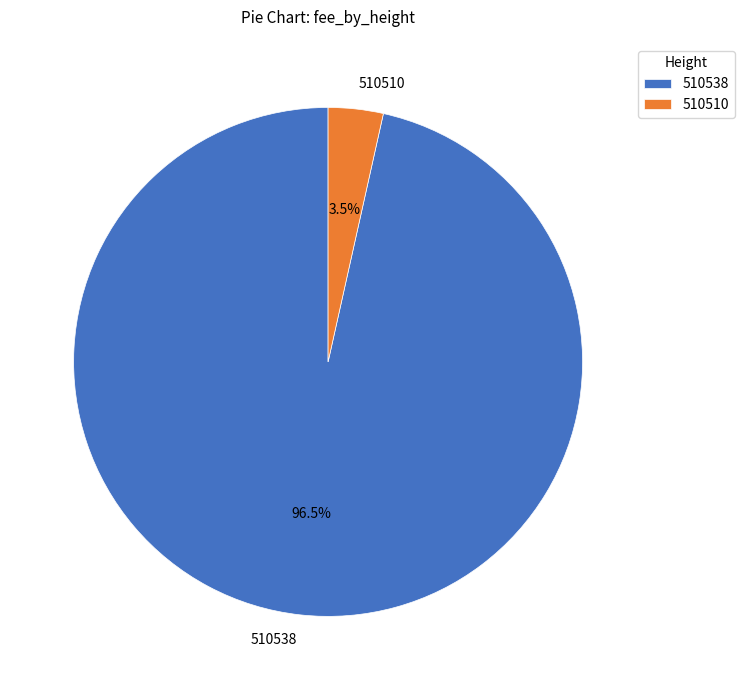

How many segments does this pie chart have?

2